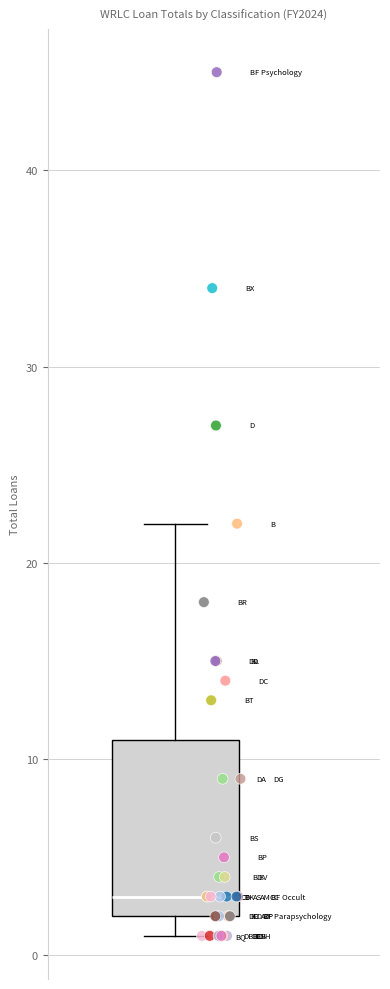

Read this box plot against the y-axis: the position of the median line, the range covered by the box, and the ends of both whiskers. The values are not printed on the chart, so give them approximately, as read against the axis.

median 3, box 2 to 11, whiskers 1 to 22